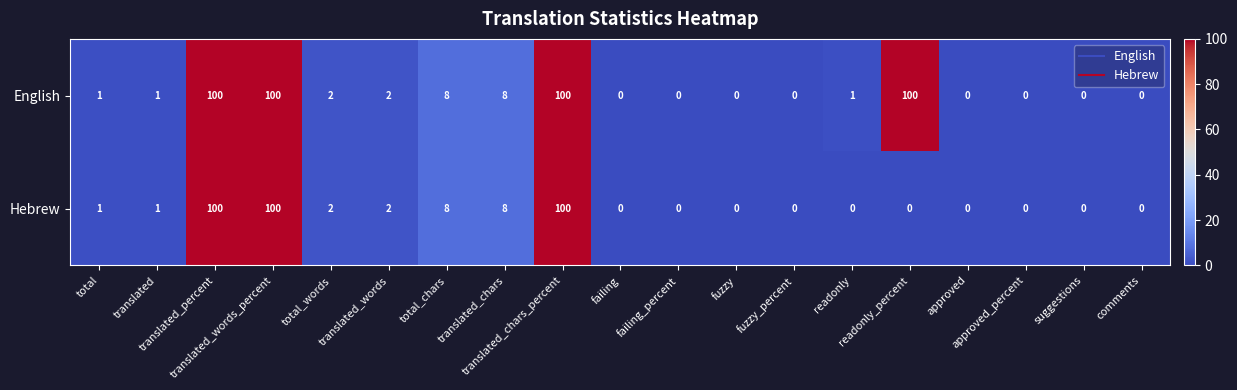

Rank the series by their average value, from lowest to highest.

Hebrew, English